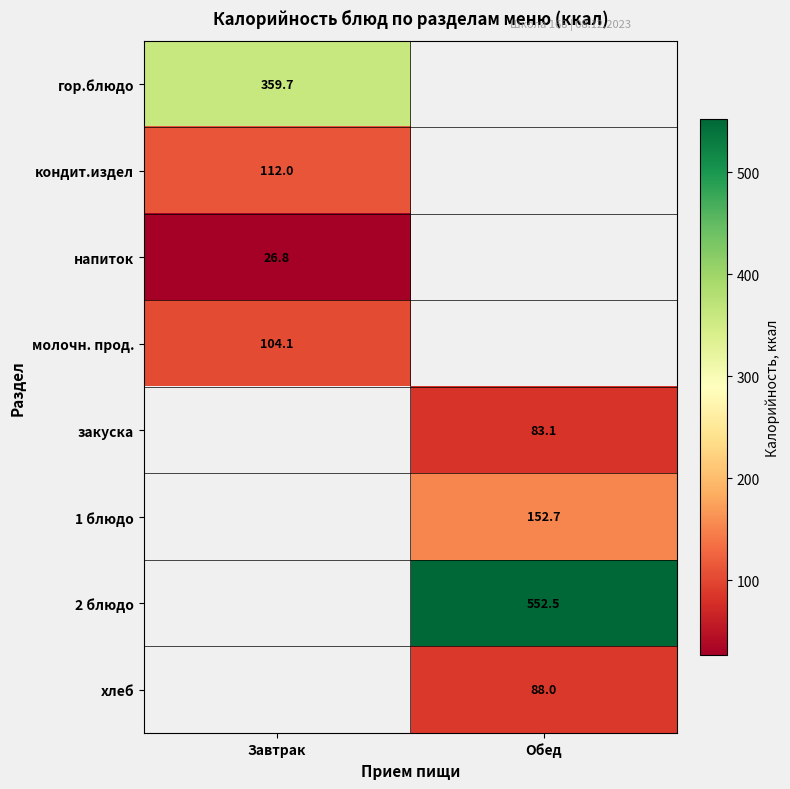

The value of 1 блюдо at Обед is 35.8. True or false?

False